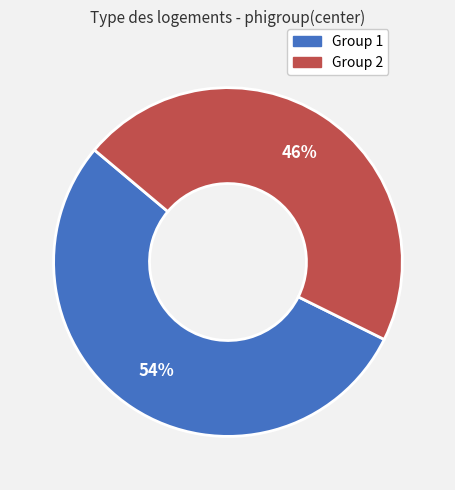

To the nearest percent, what is the average slice percentage?

50%